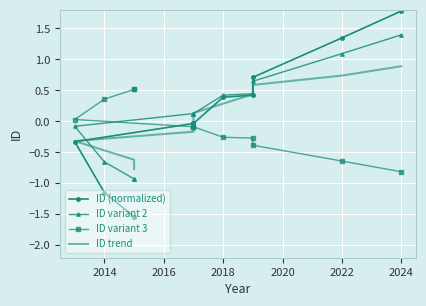

How many data points does each series have?

12